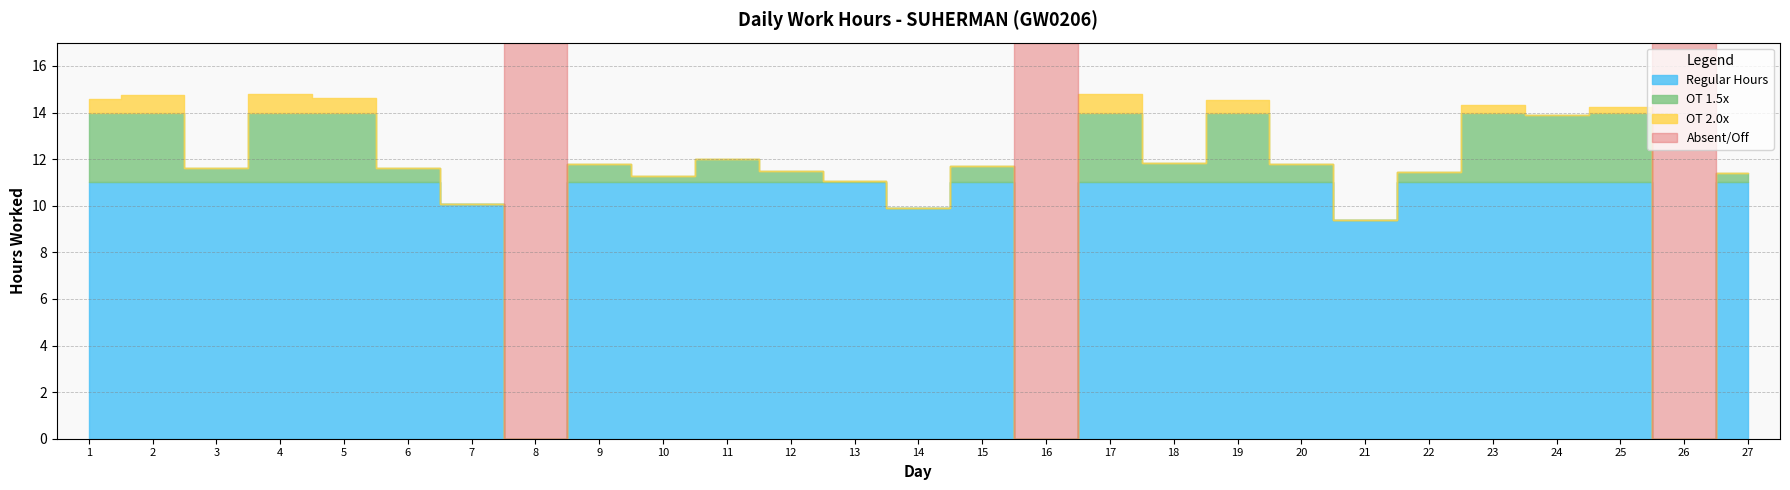

What is the average value?

11.1